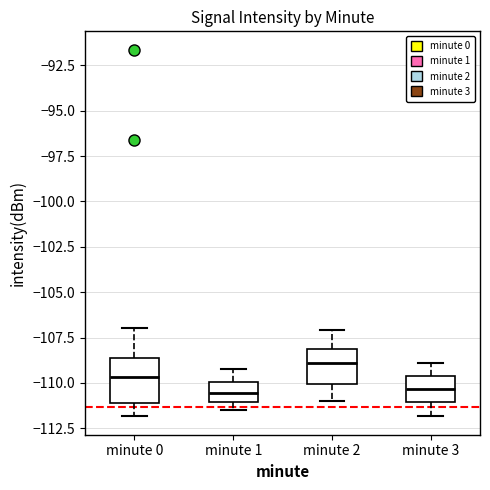

Reading left to right, transcribe this box plot: for each box, give where its median line is, the range the box spans, and where its two whiskers end, as read against the y-axis. The values are not printed on the chart, so give them approximately, as read against the axis.

minute 0: median -109.5, box -111.0 to -108.5, whiskers -112.0 to -107.0
minute 1: median -110.5, box -111.0 to -110.0, whiskers -111.5 to -109.0
minute 2: median -109.0, box -110.0 to -108.0, whiskers -111.0 to -107.0
minute 3: median -110.5, box -111.0 to -109.5, whiskers -112.0 to -109.0